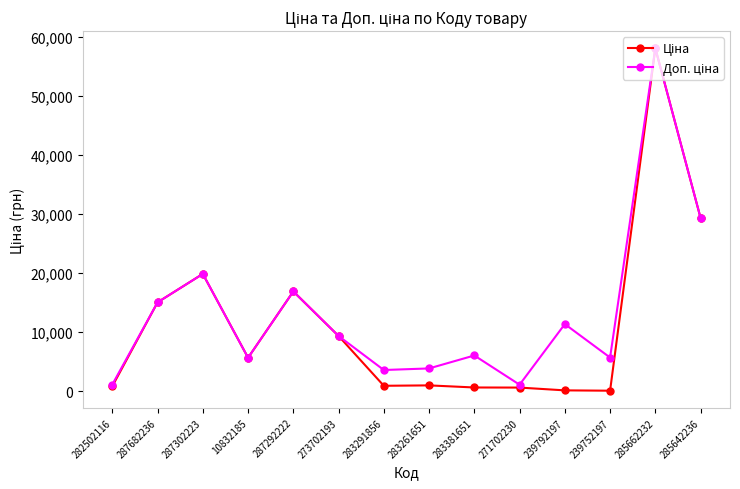

At which category is the sum across all series the highest?

285662232